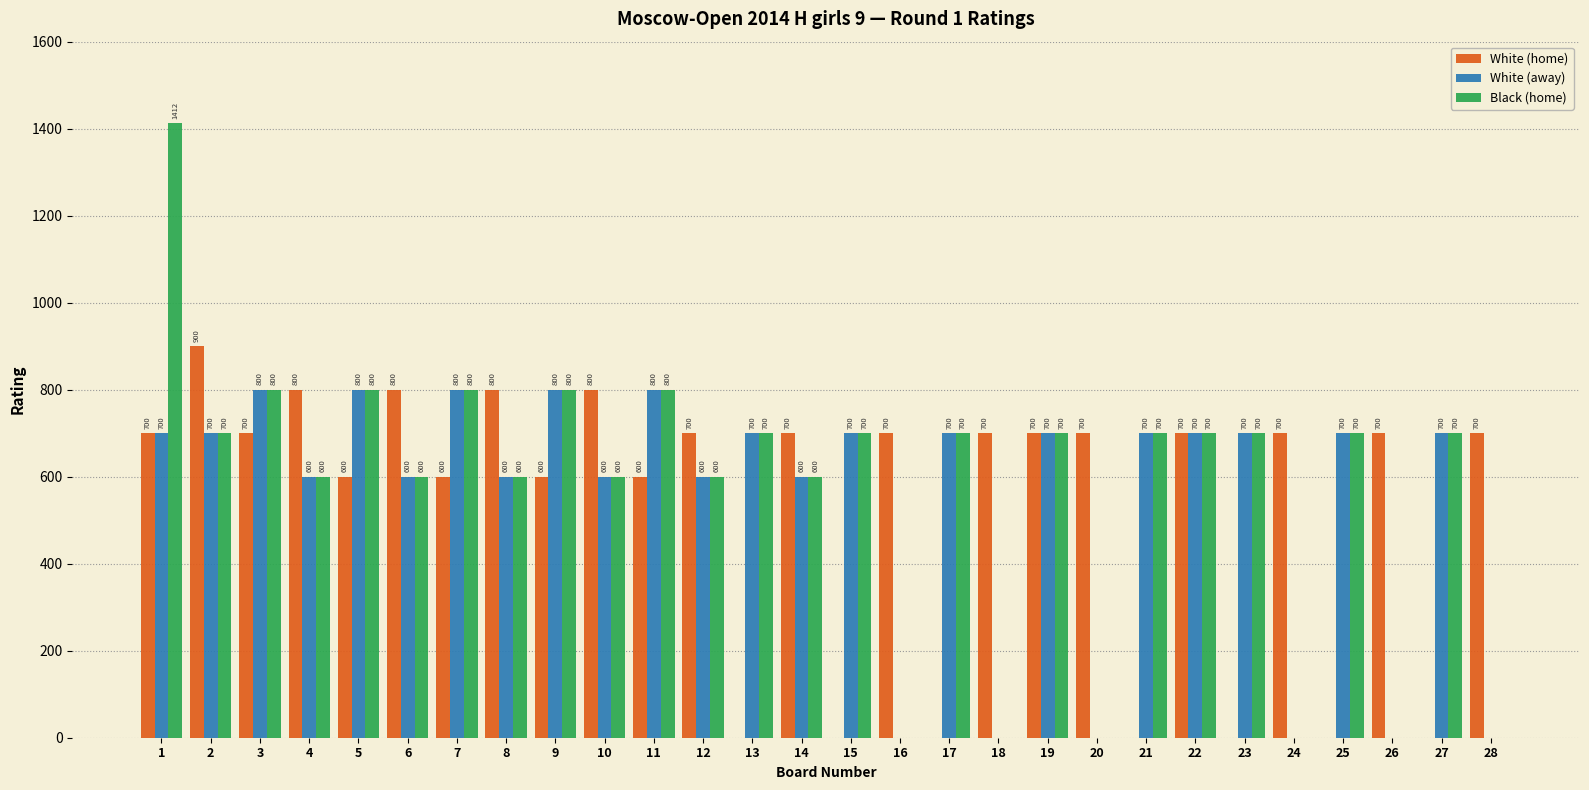

True or false: White (home) has a value of 700 at 26.

True